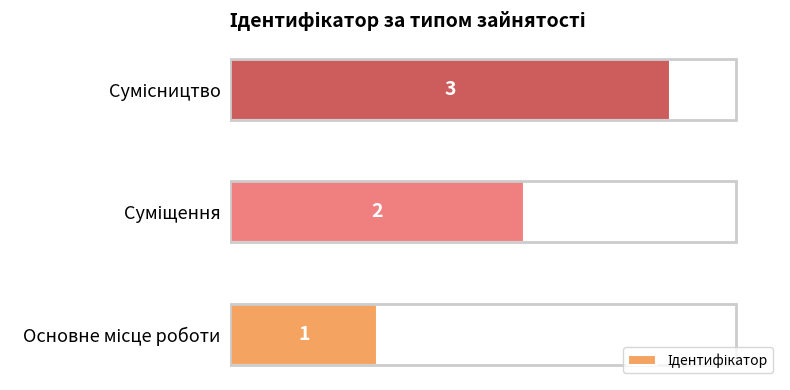

Count the values in the range 1 to 3.

3